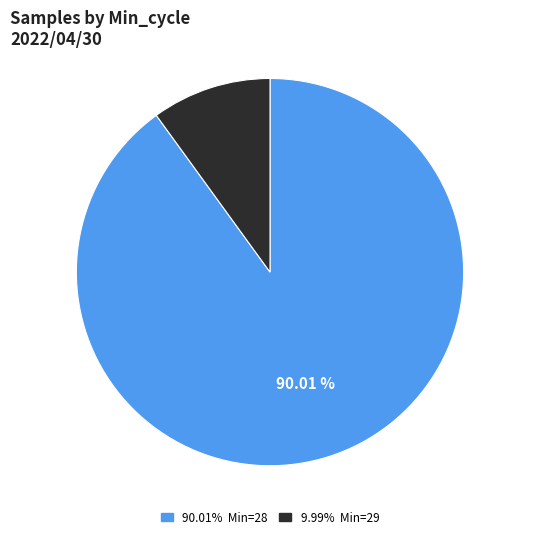

Is there any slice that represents more than half of the pie?

Yes